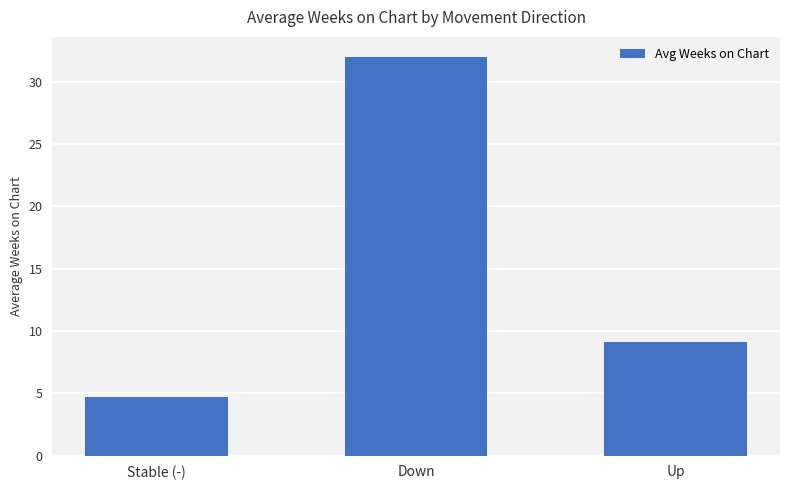

Where does the data first go above 9?

Down